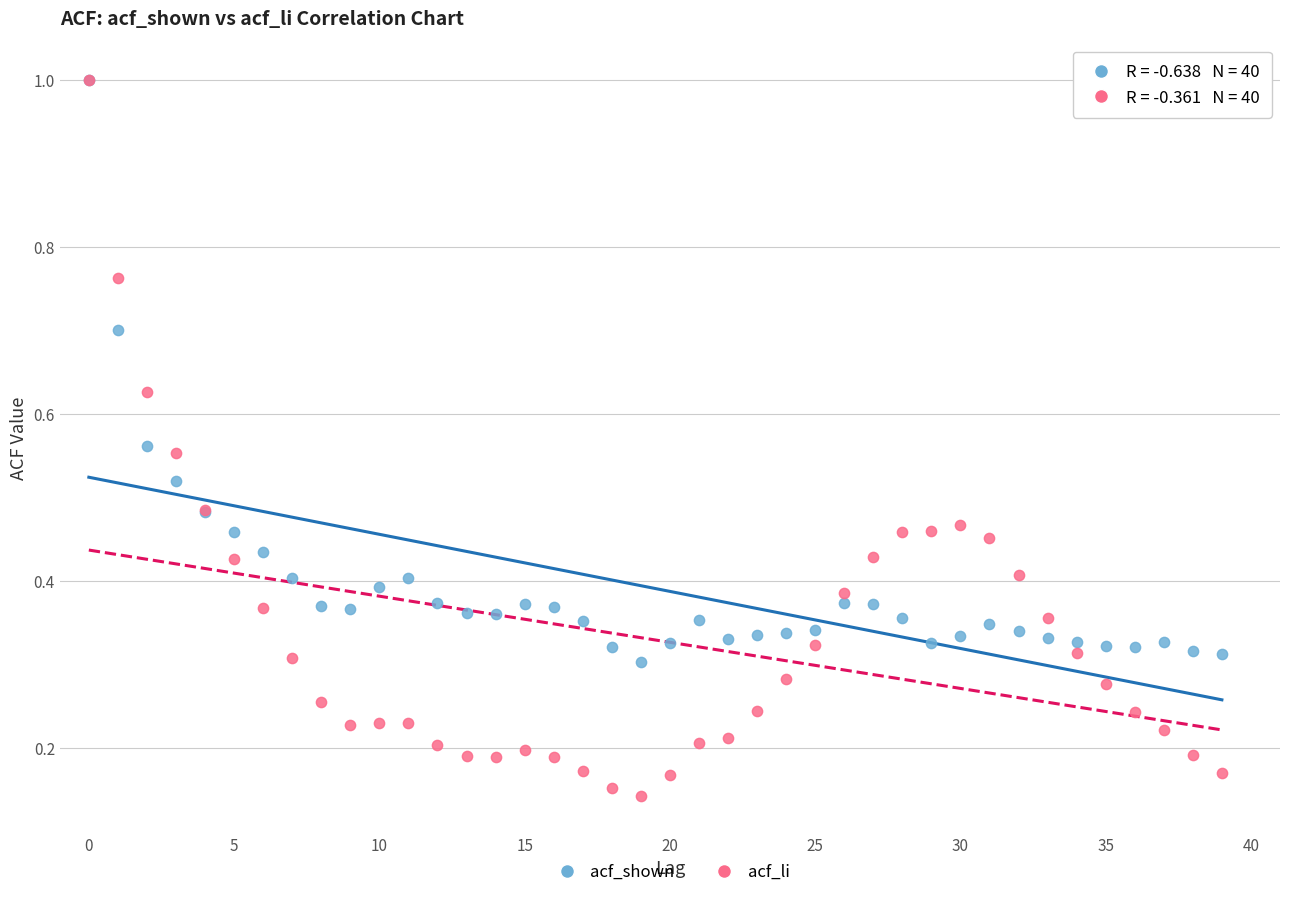

Which series has the widest spread of Y values?

acf_li